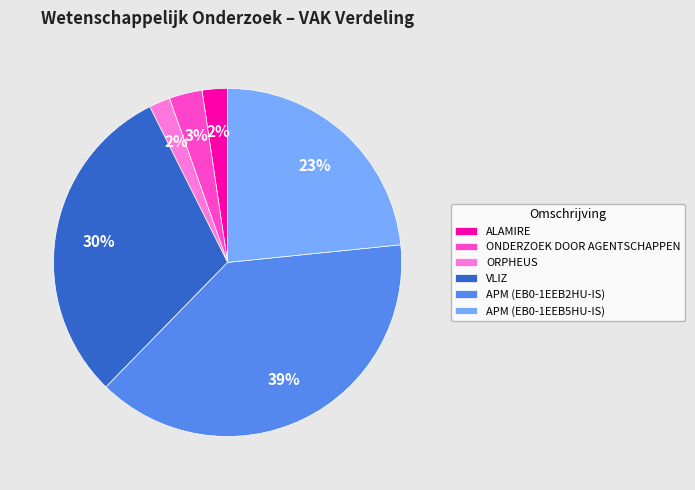

Between APM (EB0-1EEB2HU-IS) and ALAMIRE, which is larger?

APM (EB0-1EEB2HU-IS)